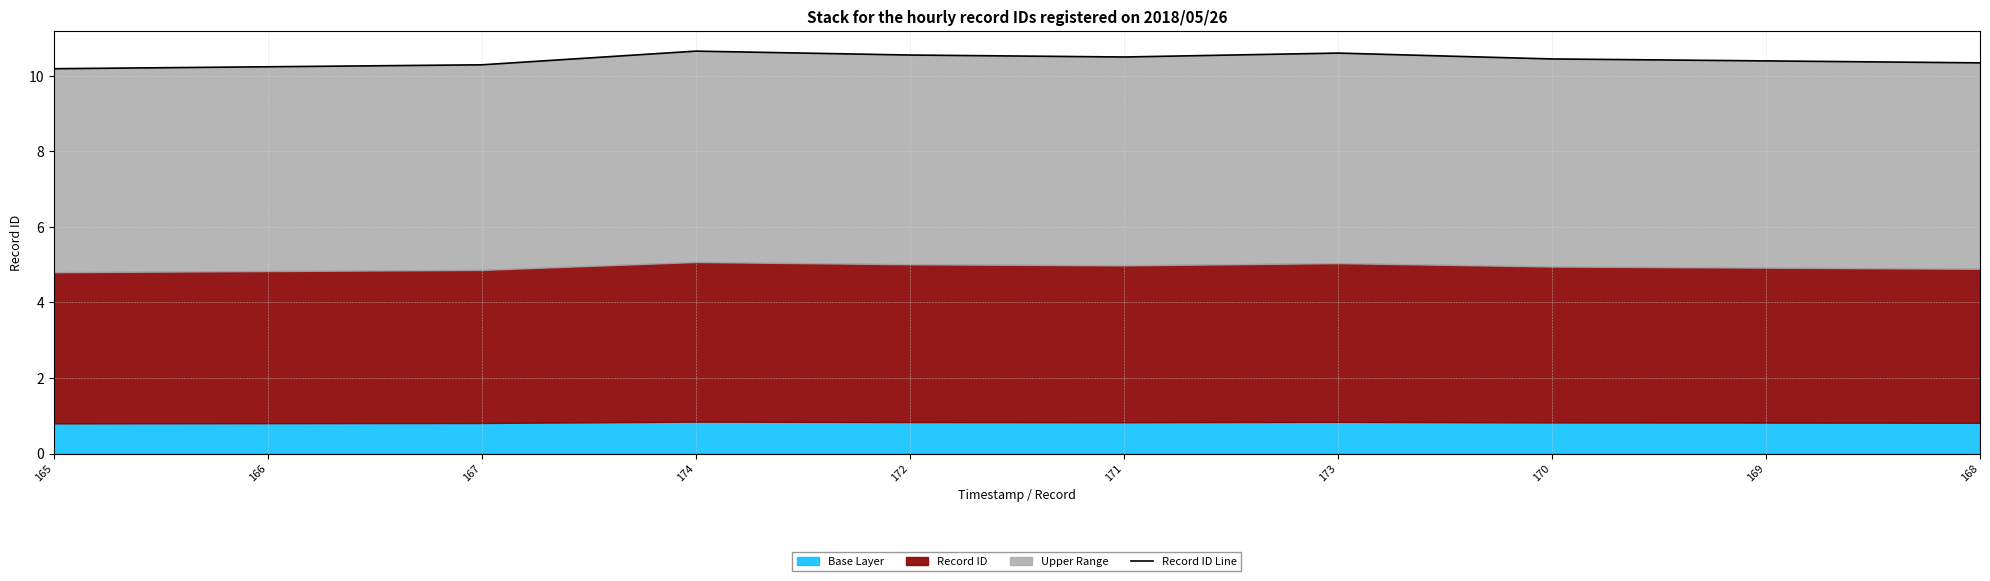

Approximately how many times larger is the value at 166 compared to 174?

1.0